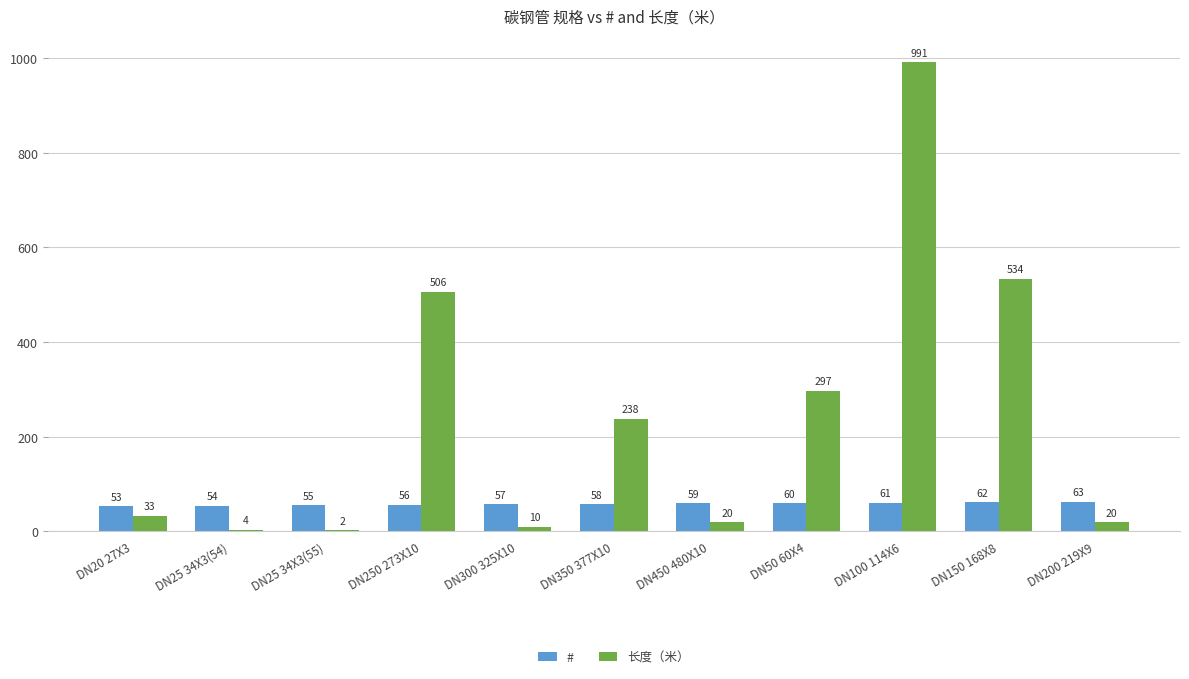

What is the average value of the # series?

58.0